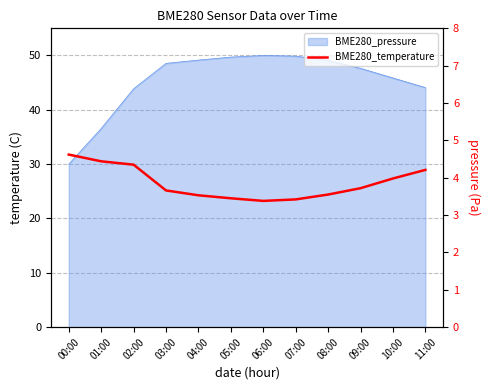

What is the smallest value displayed?

3.4